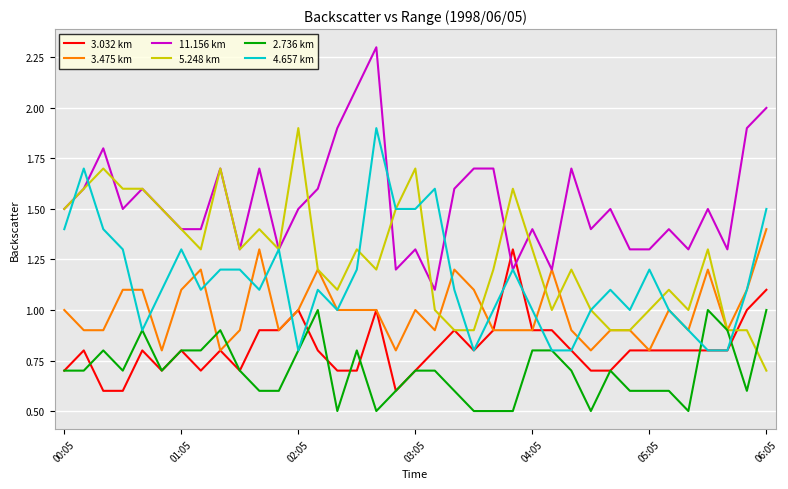

What is the lowest value of the 2.736 km series?

0.5